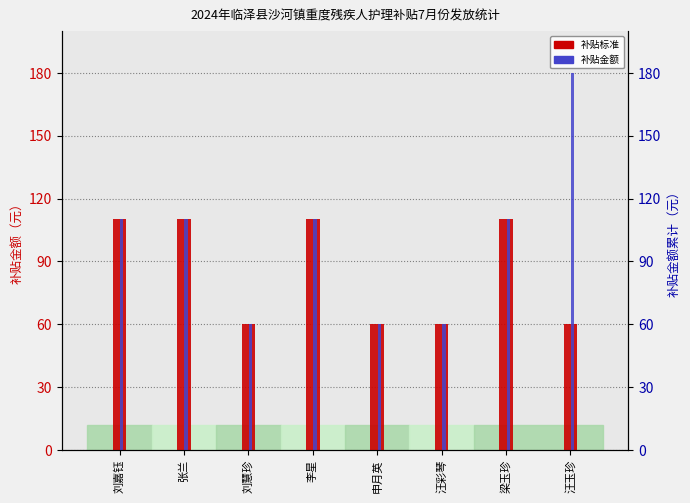

Read the 补贴金额 value at 刘慧珍.

60